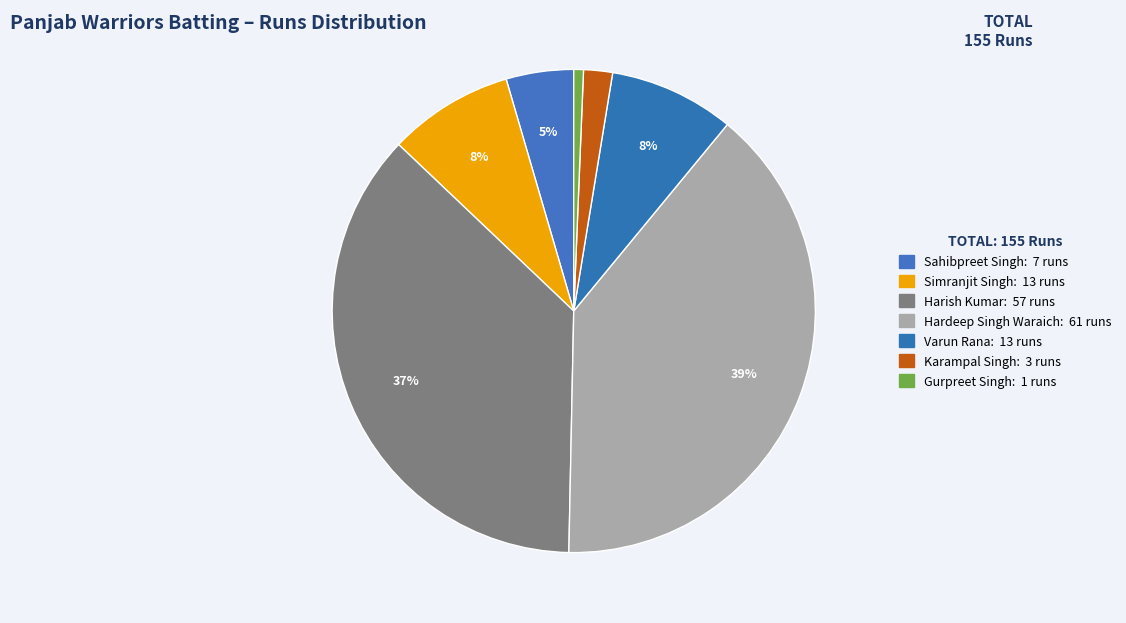

How many slices are in this pie chart?

7